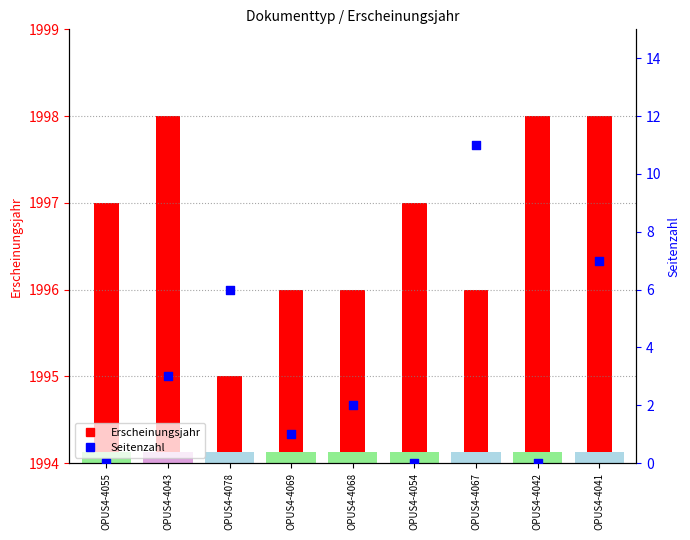

What are all the series names shown in the legend?

Erscheinungsjahr, Seitenzahl